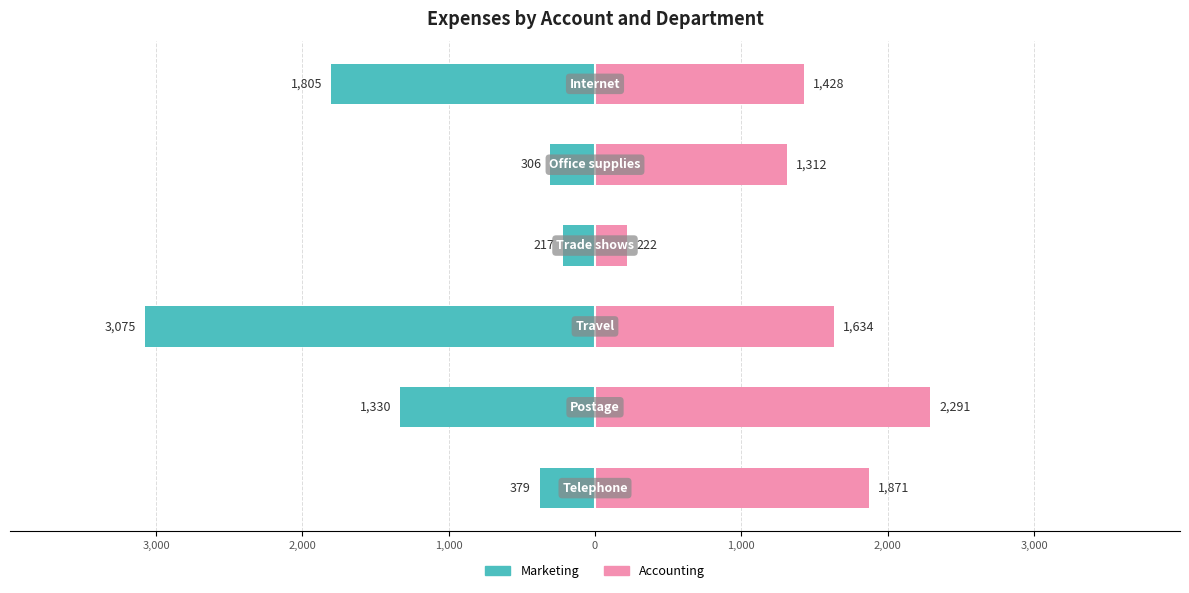

What are all the series names shown in the legend?

Marketing, Accounting